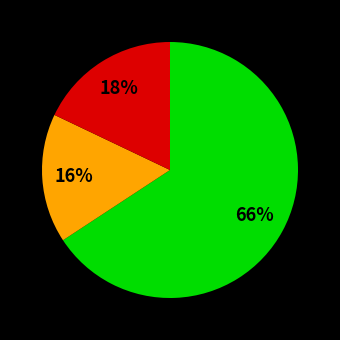

Does any single category account for the majority?

Yes